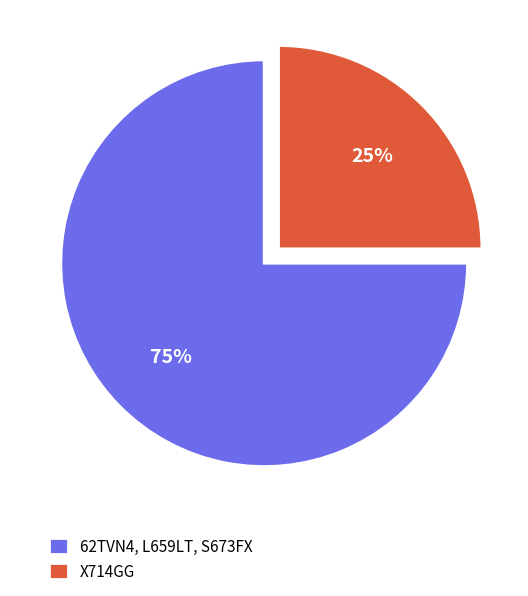

To the nearest percent, what is the difference between the largest and smallest slice percentages?

50%